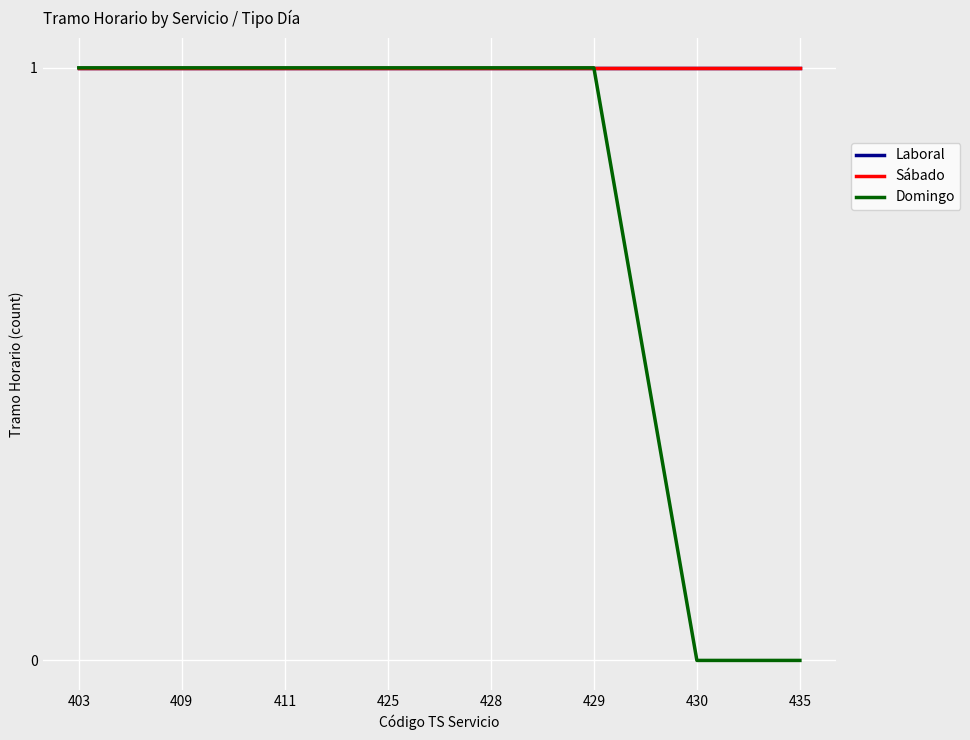

True or false: Domingo and Sábado cross at least once.

False